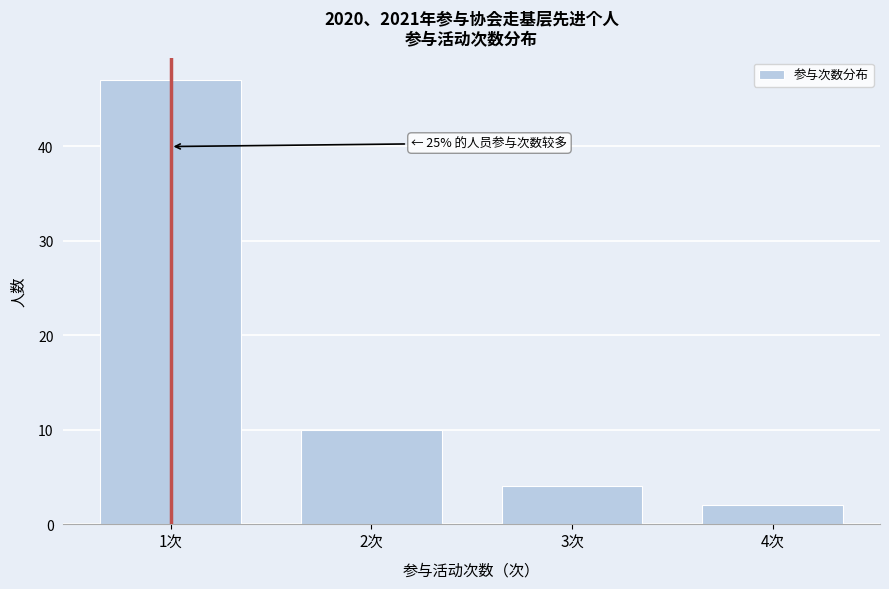

Reading left to right, what are all the values shown in this chart?

1次=47	2次=10	3次=4	4次=2